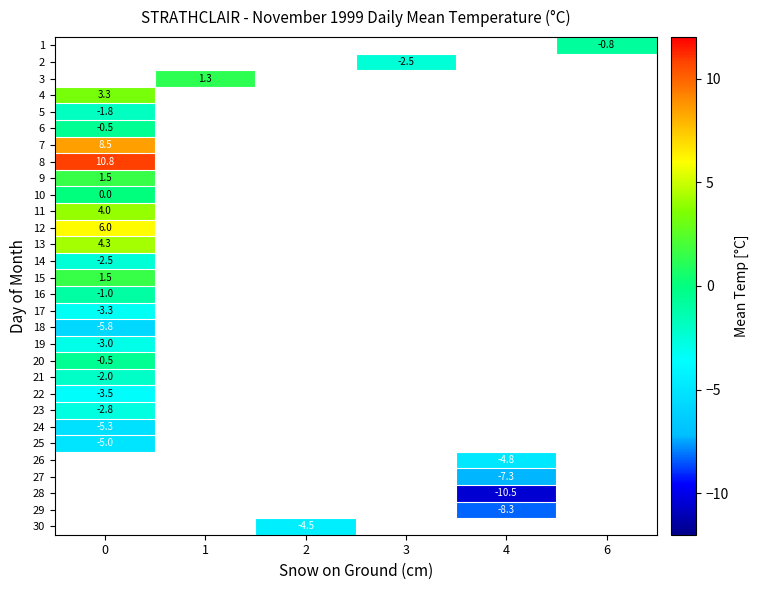

What is the maximum value for row_23?

-5.3